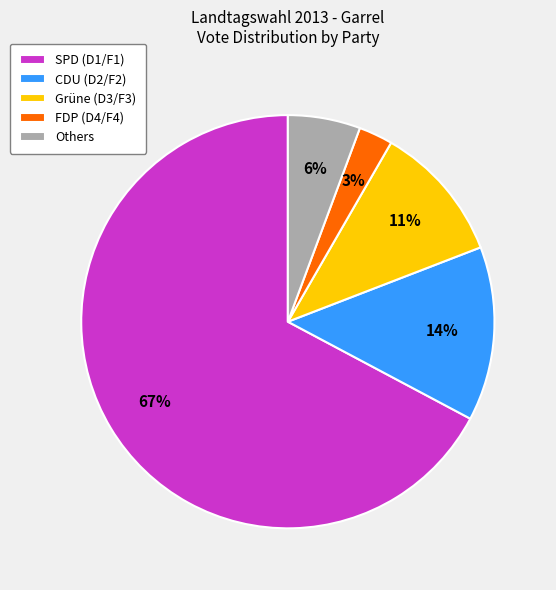

The Grüne (D3/F3) slice represents 1% of the pie. True or false?

False